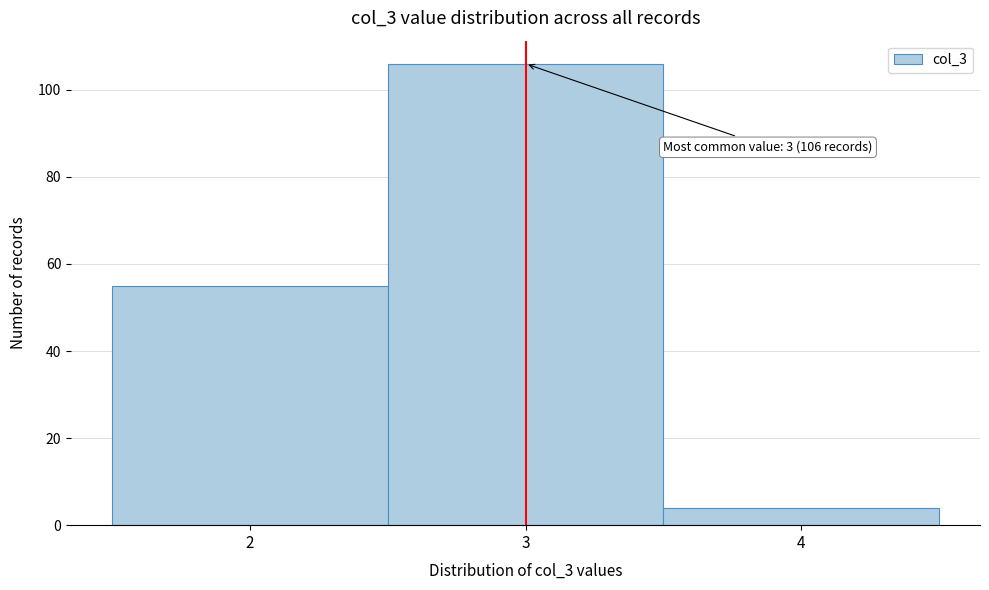

Which range on the x-axis has the tallest bar?

2.5 to 3.5